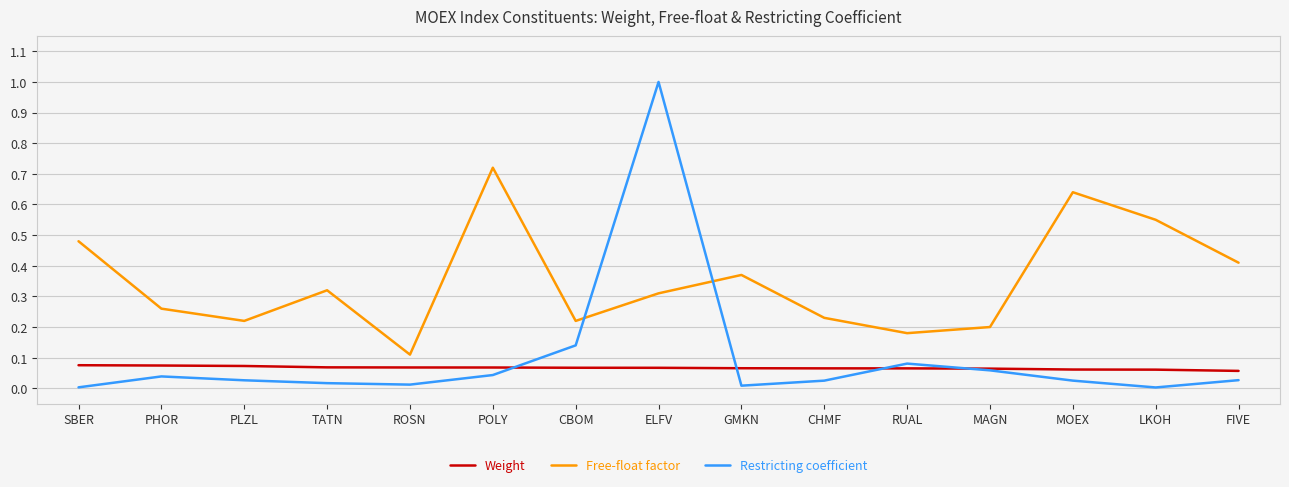

True or false: Weight and Free-float factor intersect in this chart.

False